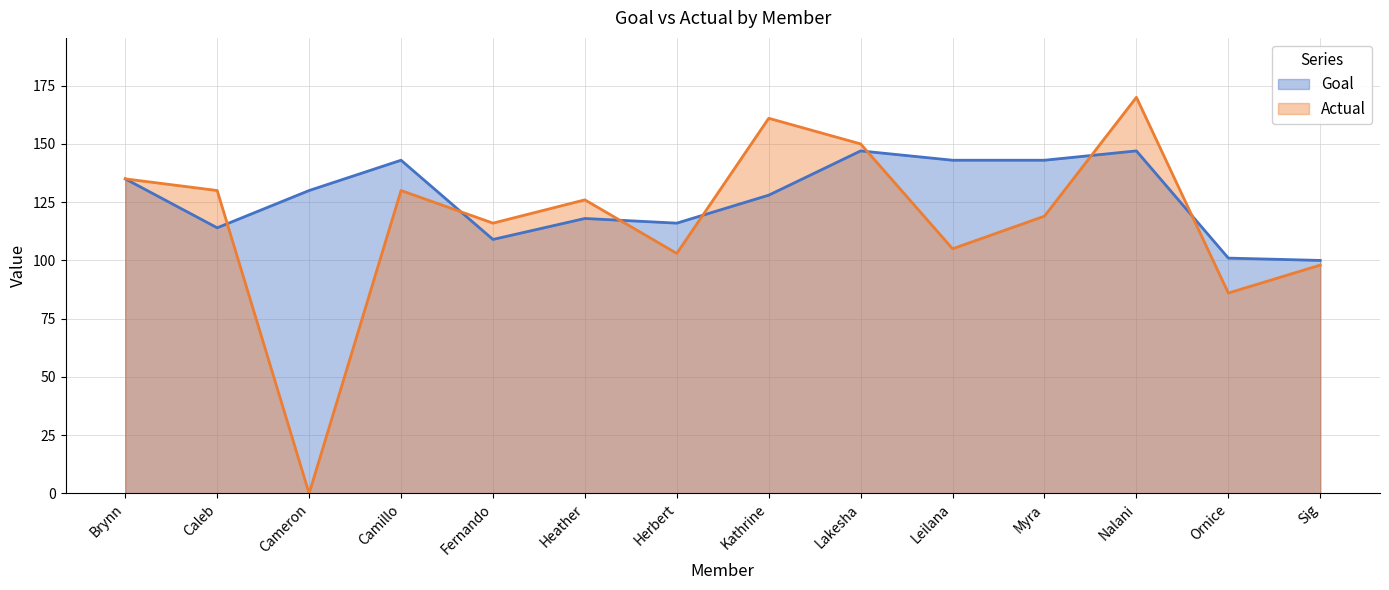

Read the Actual value at Ornice, to the nearest 50.

100